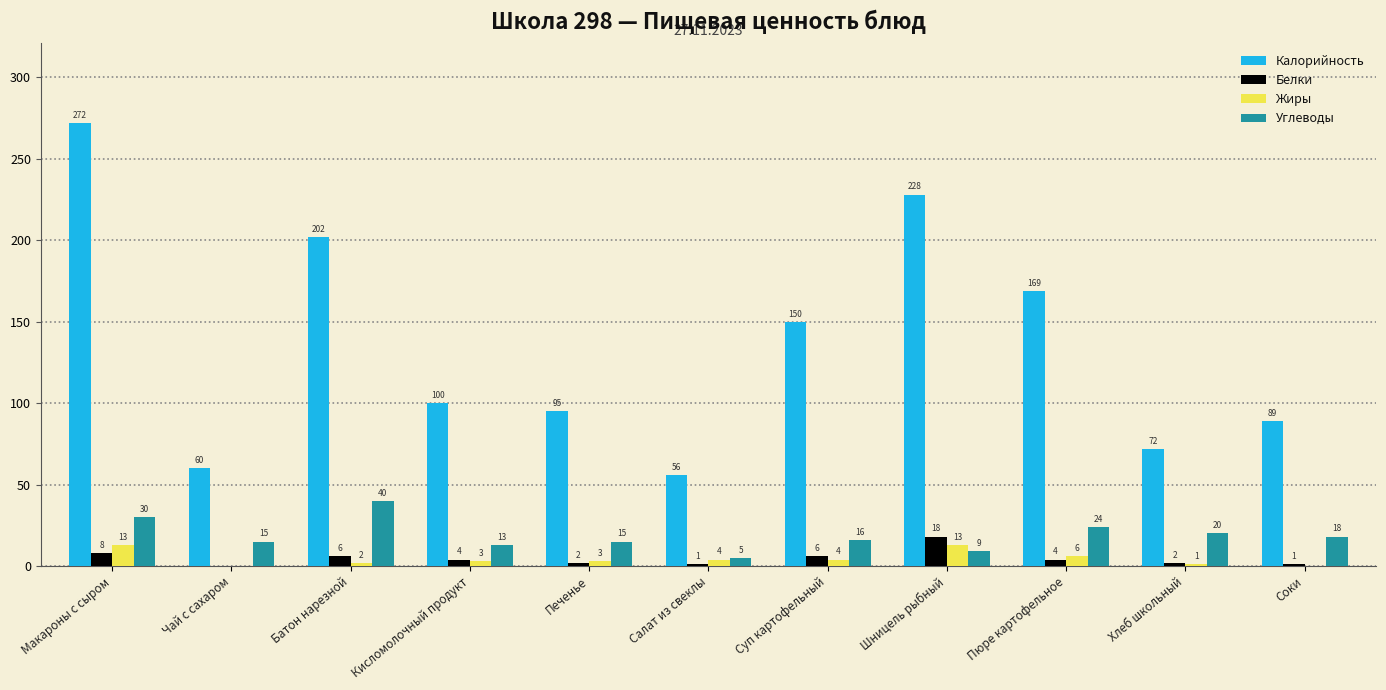

Reading left to right, extract all data points from this chart.

Калорийность: 272	60	202	100	95	56	150	228	169	72	89
Белки: 8	0	6	4	2	1	6	18	4	2	1
Жиры: 13	0	2	3	3	4	4	13	6	1	0
Углеводы: 30	15	40	13	15	5	16	9	24	20	18